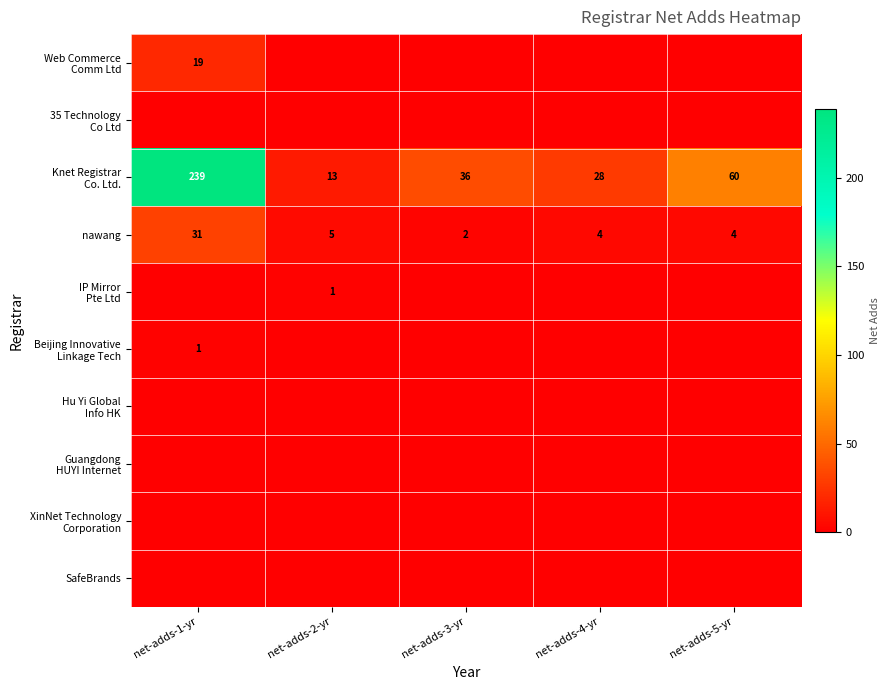

What is the spread (max minus min) of values at net-adds-5-yr?

60